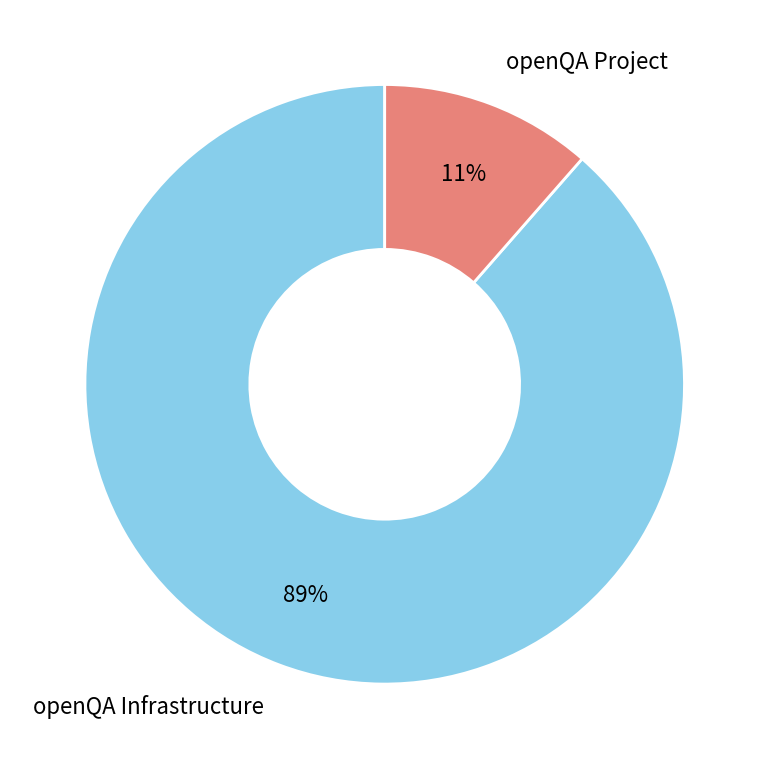

To the nearest percent, what is the combined percentage of openQA Infrastructure and openQA Project?

100%